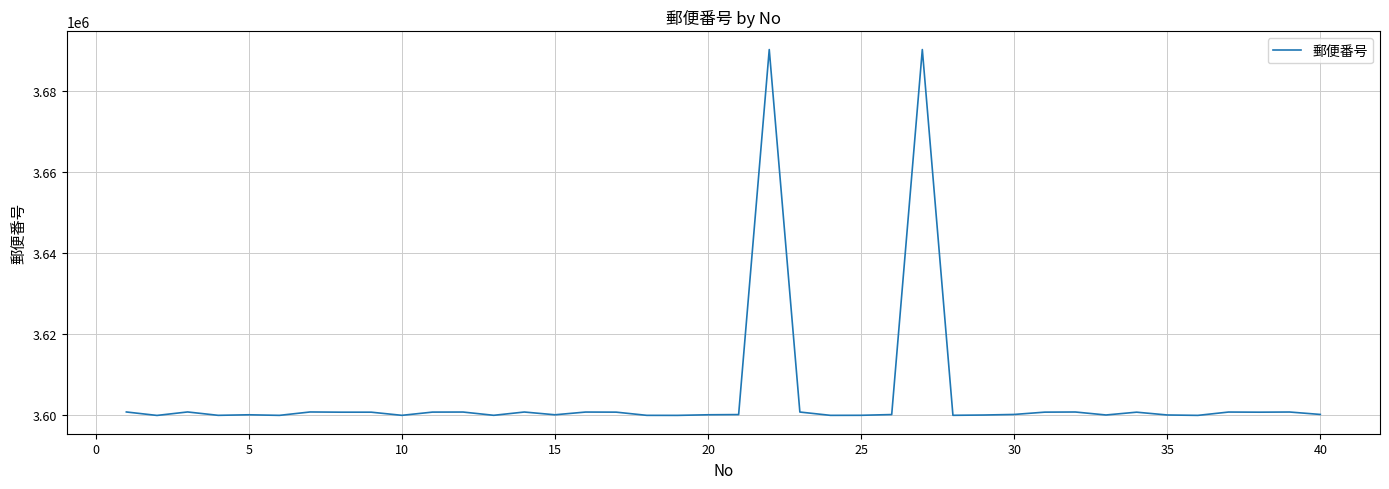

What is the sum of all values?

144196253